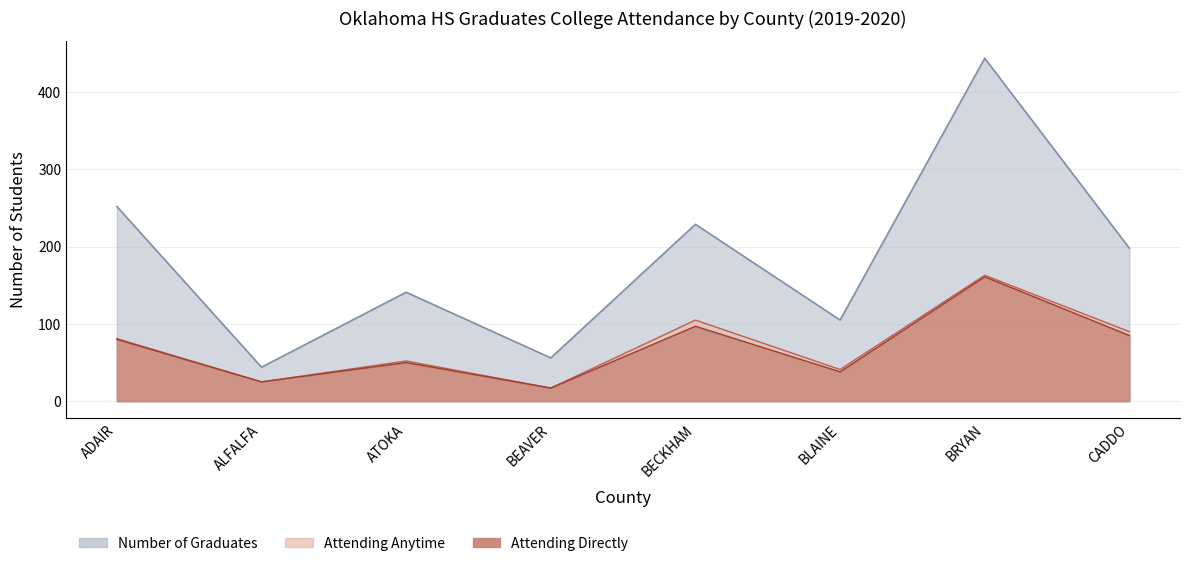

What is the difference between the Attending Directly values at BRYAN and ATOKA?

111